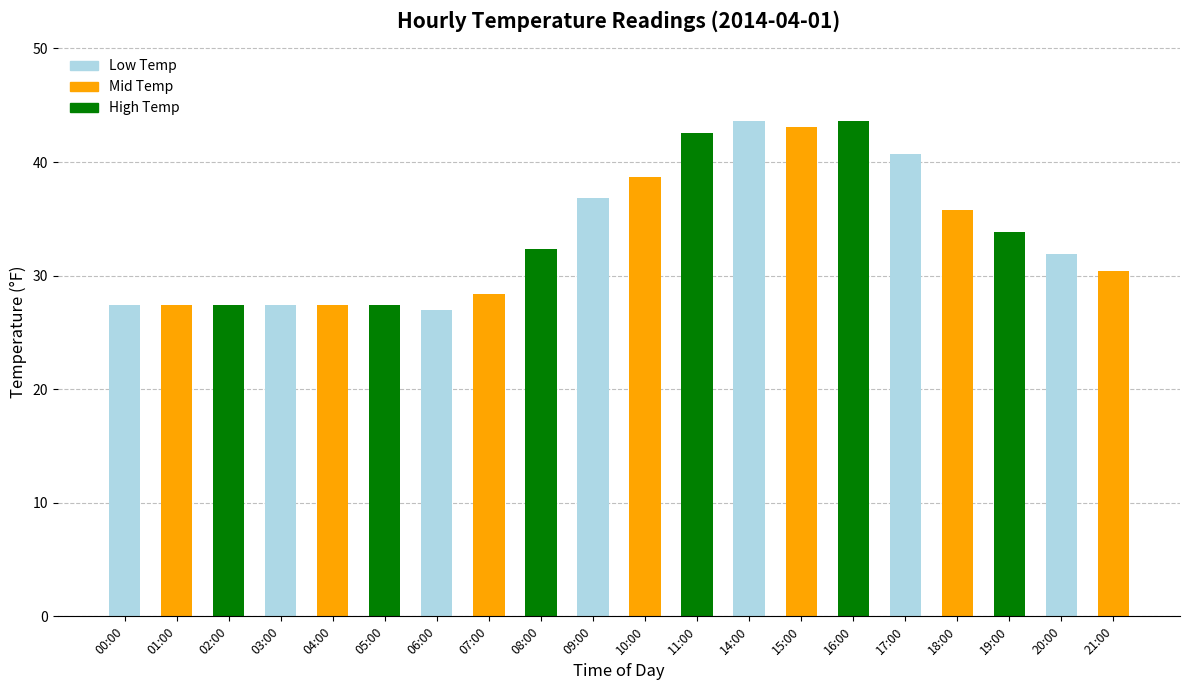

How many distinct data groups are displayed?

1